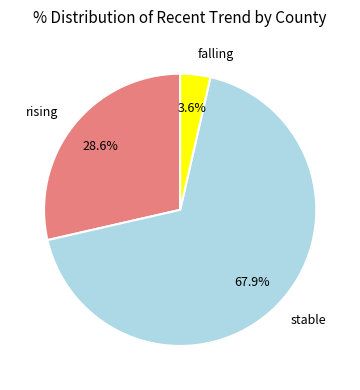

To the nearest percent, what is the difference between the falling and rising slice percentages?

25%